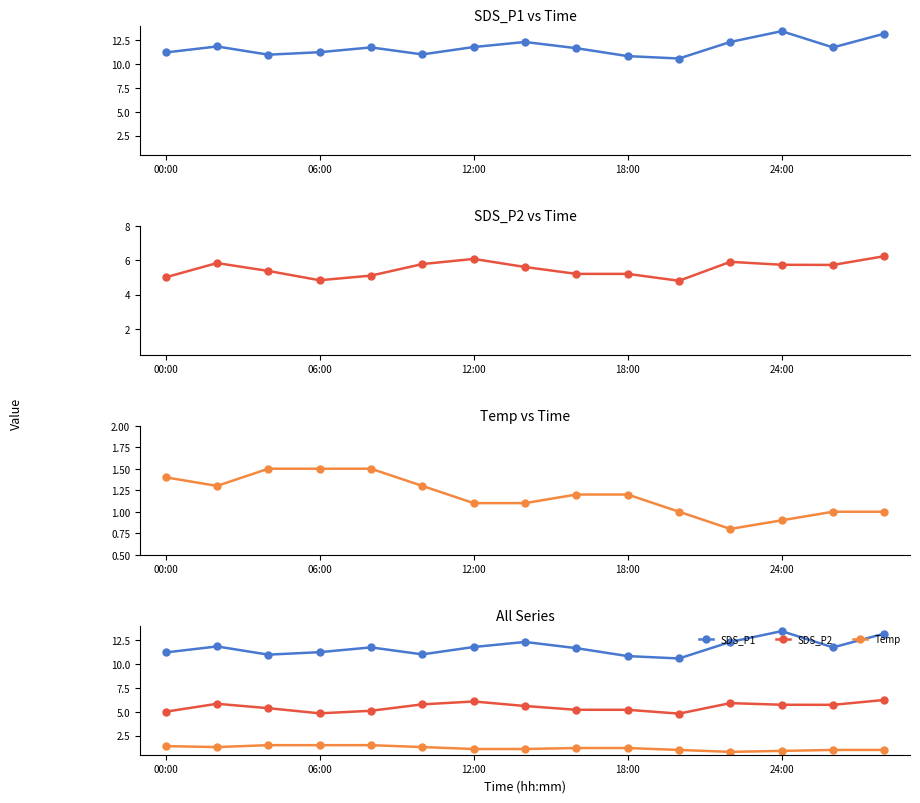

True or false: SDS_P2 has more than 1 points higher than both neighbors.

True